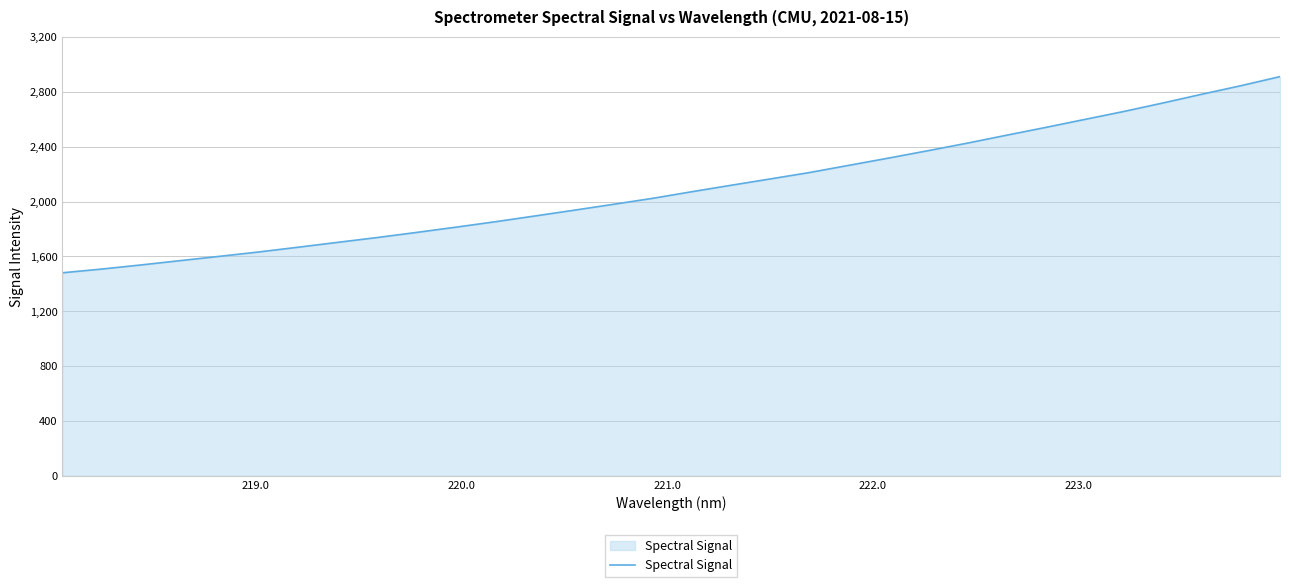

Reading right to left, list all the values displayed in this chart.

2912.0	2845.5	2783.0	2718.7	2656.6	2598.3	2539.8	2482.7	2425.0	2370.1	2316.4	2264.1	2211.7	2165.0	2118.7	2071.6	2023.2	1979.7	1936.6	1894.5	1852.8	1813.3	1775.0	1737.8	1702.9	1667.6	1633.0	1601.0	1569.7	1538.1	1508.1	1480.9